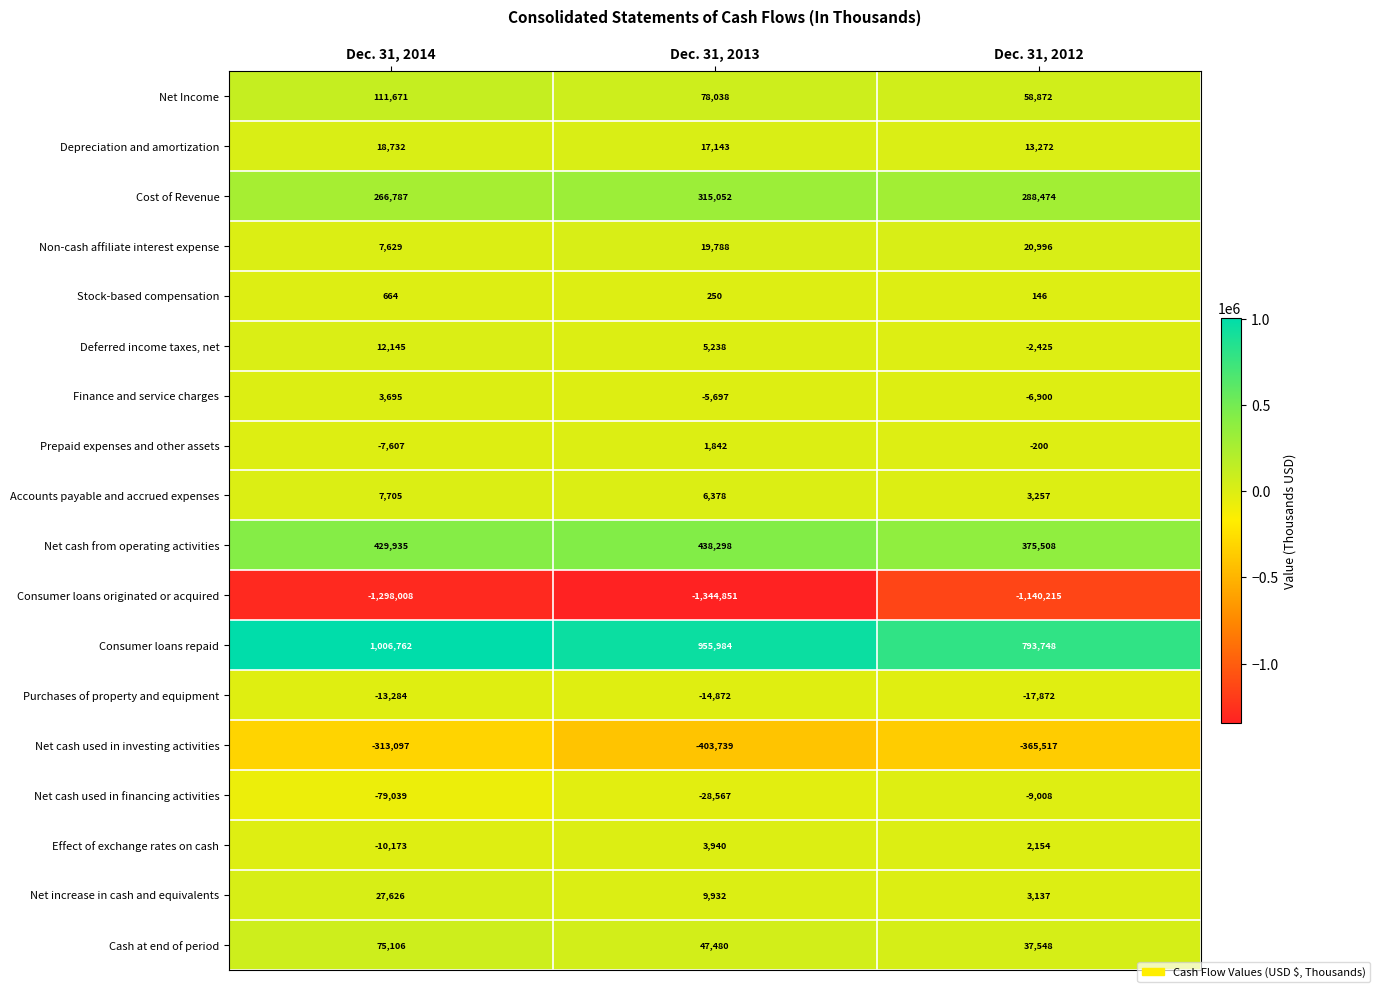

Which category has the highest value in the Effect of exchange rates on cash series?

Dec. 31, 2013